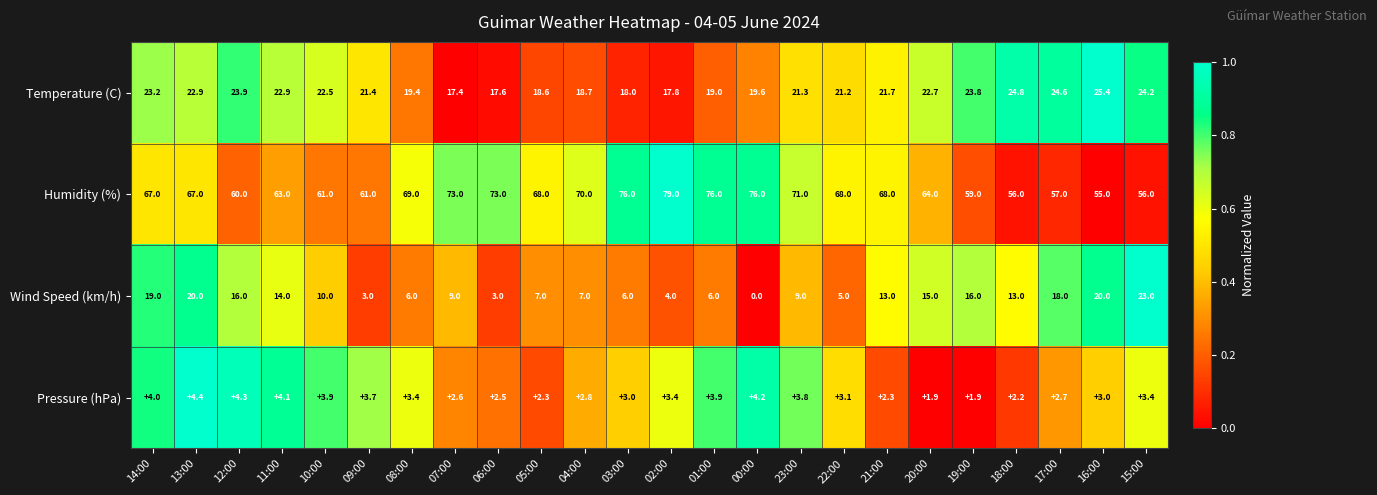

What is the difference between the Temperature (C) values at 19:00 and 08:00?

4.4